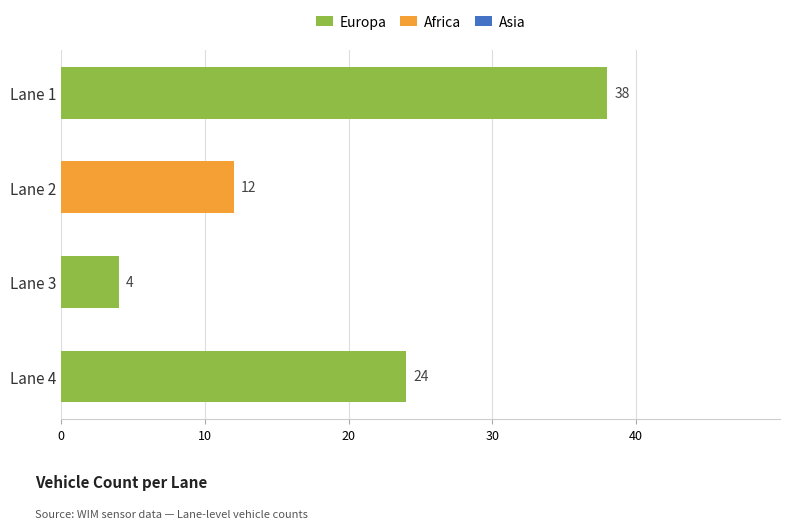

What is the change in value from Lane 1 to Lane 4?

-14